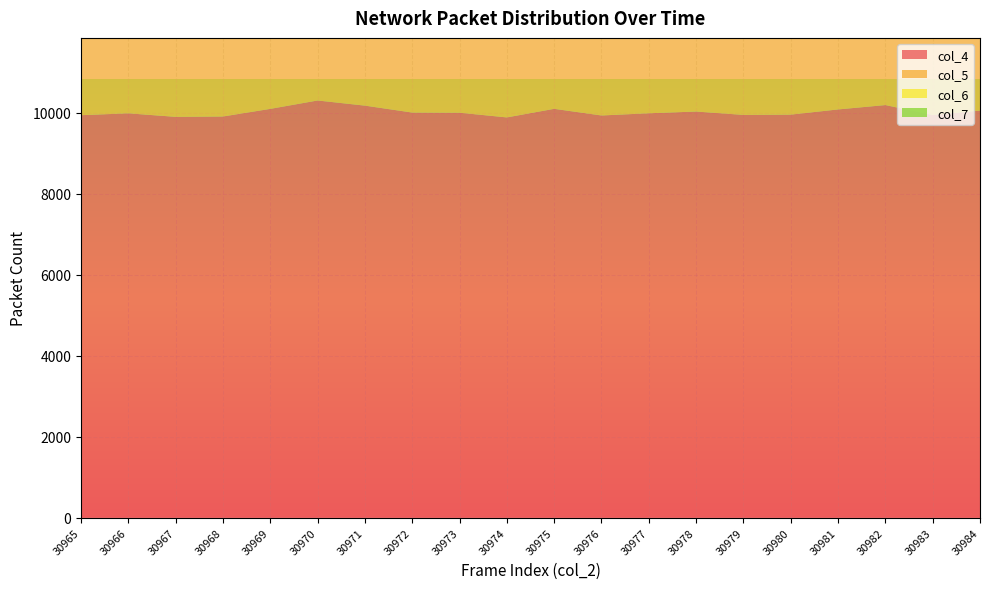

Reading left to right, transcribe all the data shown in this chart.

col_4: 9939	9985	9898	9907	10095	10302	10175	10004	10000	9884	10096	9932	9986	10029	9946	9953	10081	10189	9944	10053
col_5: 8523	8664	8607	8503	8433	8375	8463	8683	8560	8602	8418	8554	8510	8602	8477	8558	8504	8524	8550	8438
col_6: 1337	1242	1325	1333	1289	1287	1244	1144	1272	1310	1280	1268	1304	1229	1364	1314	1239	1222	1338	1316
col_7: 240	224	237	259	231	228	234	228	237	233	231	288	251	238	252	256	230	229	249	258